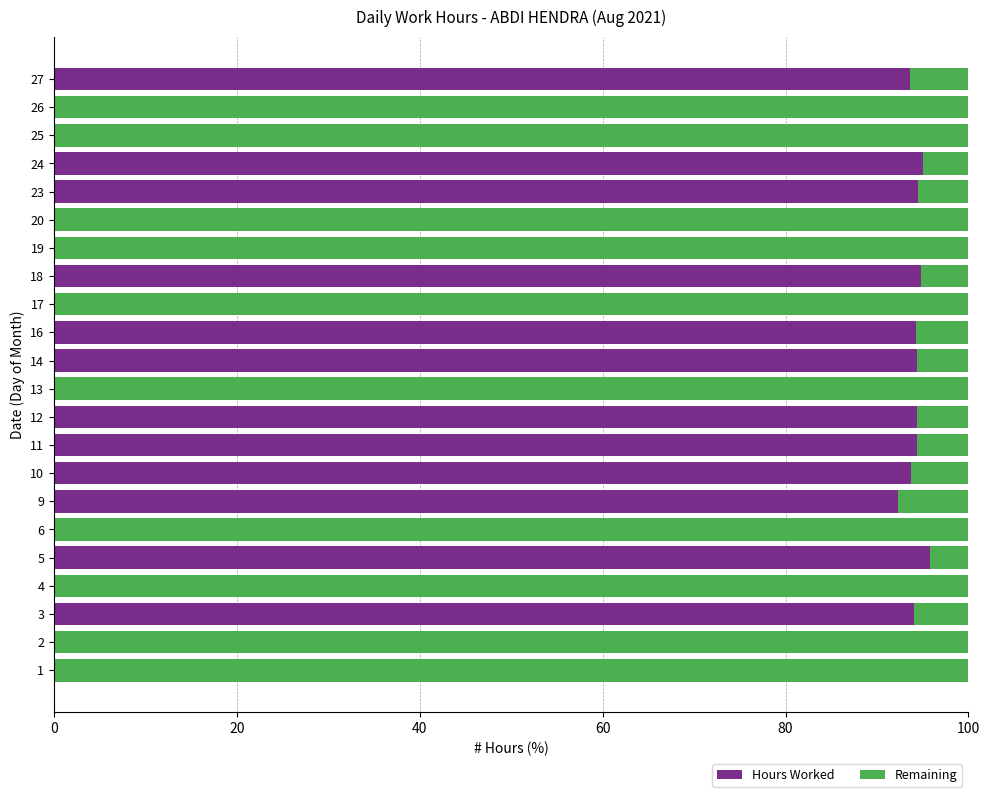

What is the total value across all series at 25?

100.0